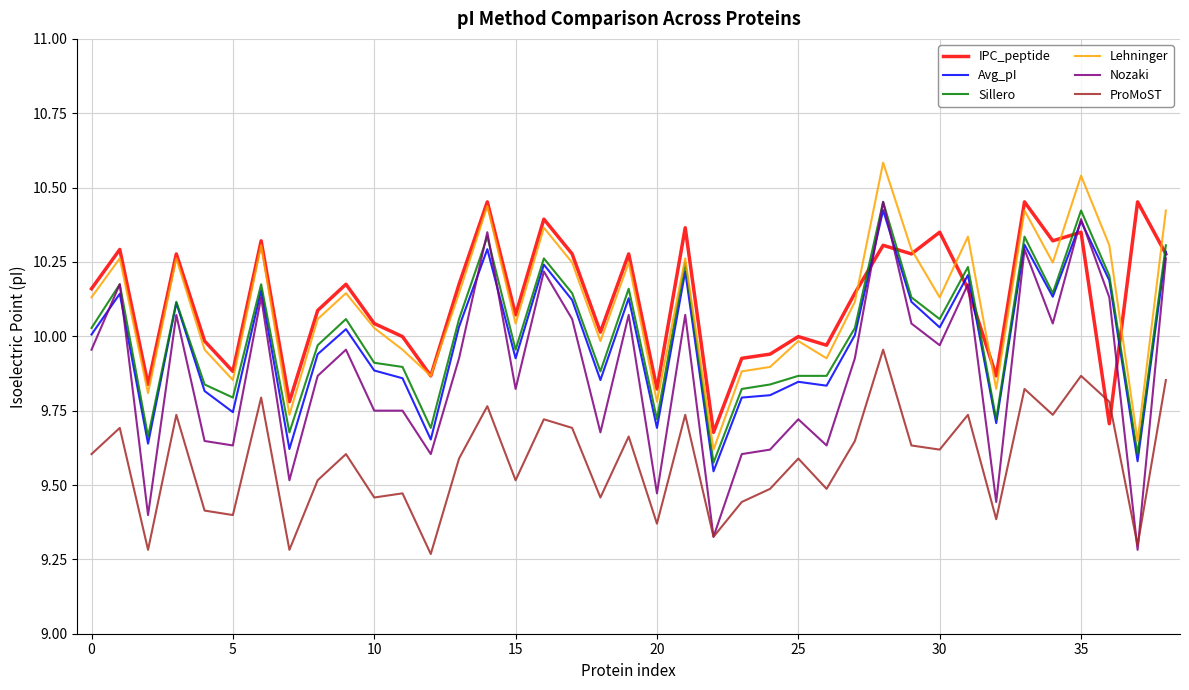

True or false: ProMoST and Avg_pI intersect in this chart.

False